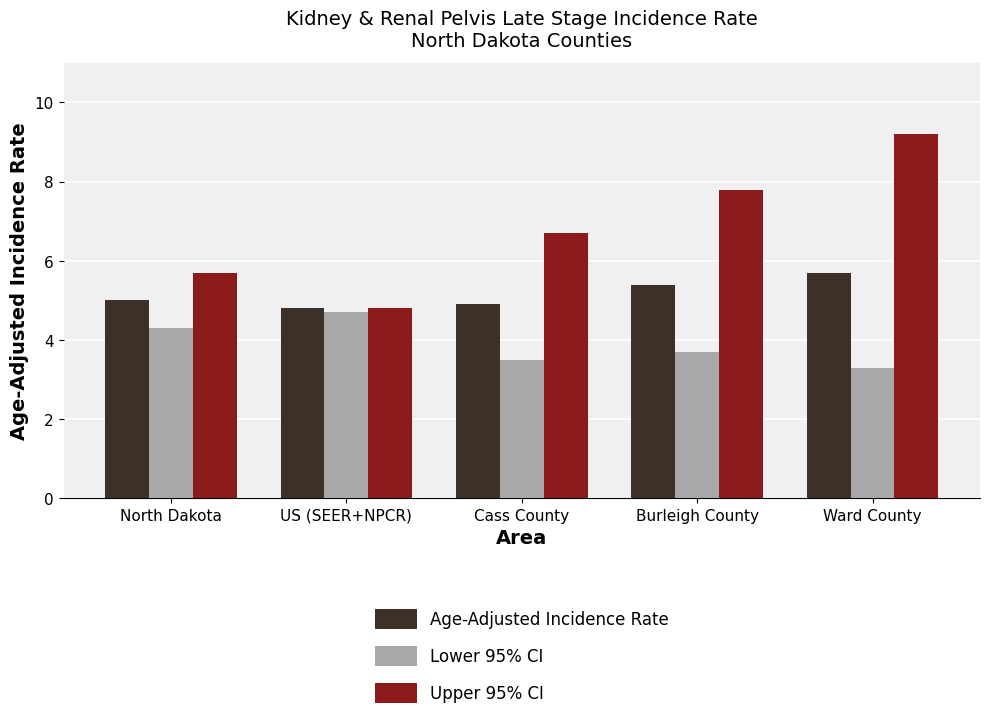

Are the bars grouped side by side (vs. stacked)?

Yes